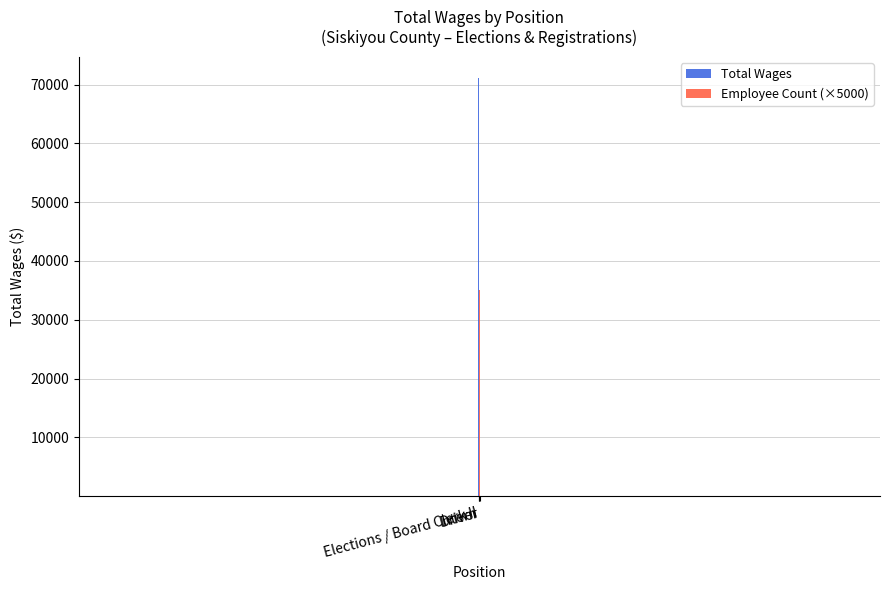

True or false: Employee Count (×5000) has a value of 60796 at Intern.

False